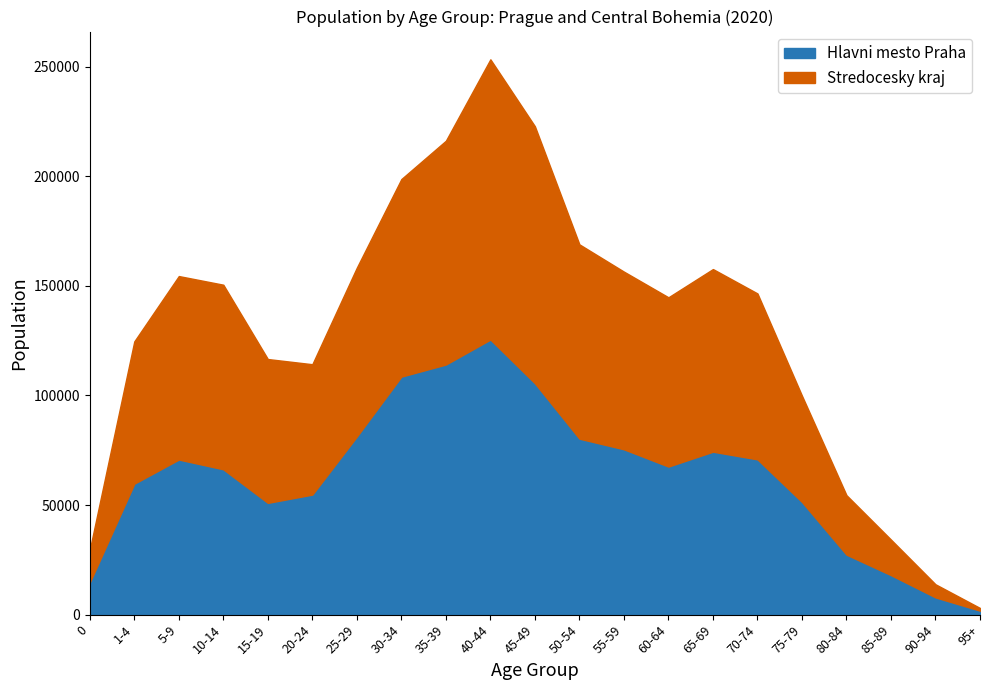

What are all the series names shown in the legend?

Hlavni mesto Praha, Stredocesky kraj